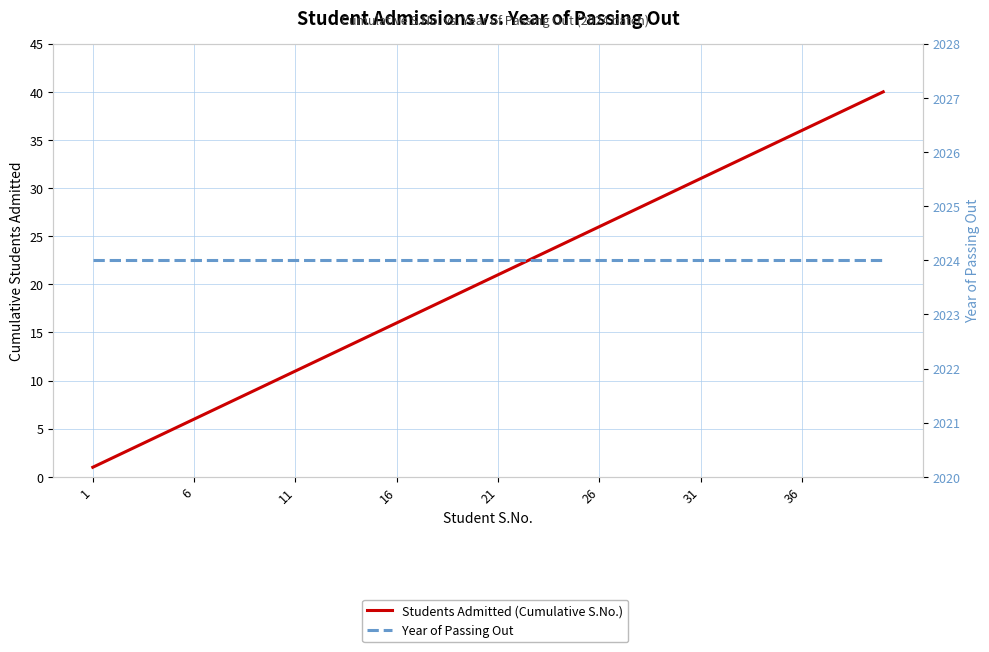

True or false: Students Admitted (Cumulative S.No.) and Year of Passing Out intersect in this chart.

False